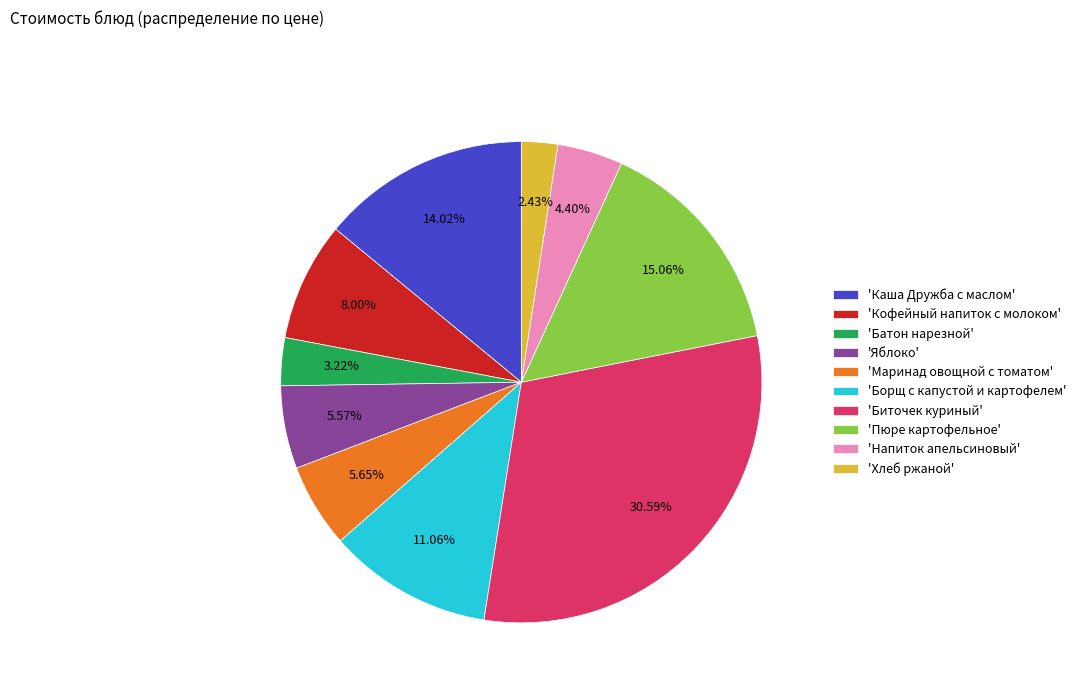

Which slice is the smallest?

'Хлеб ржаной'